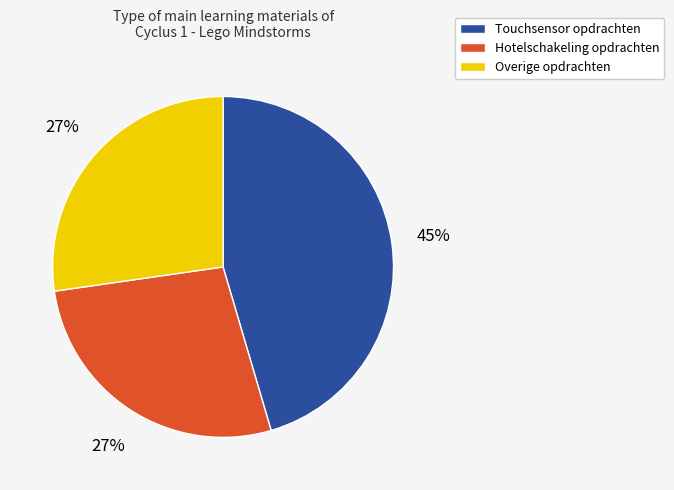

Is there a majority slice in this chart?

No